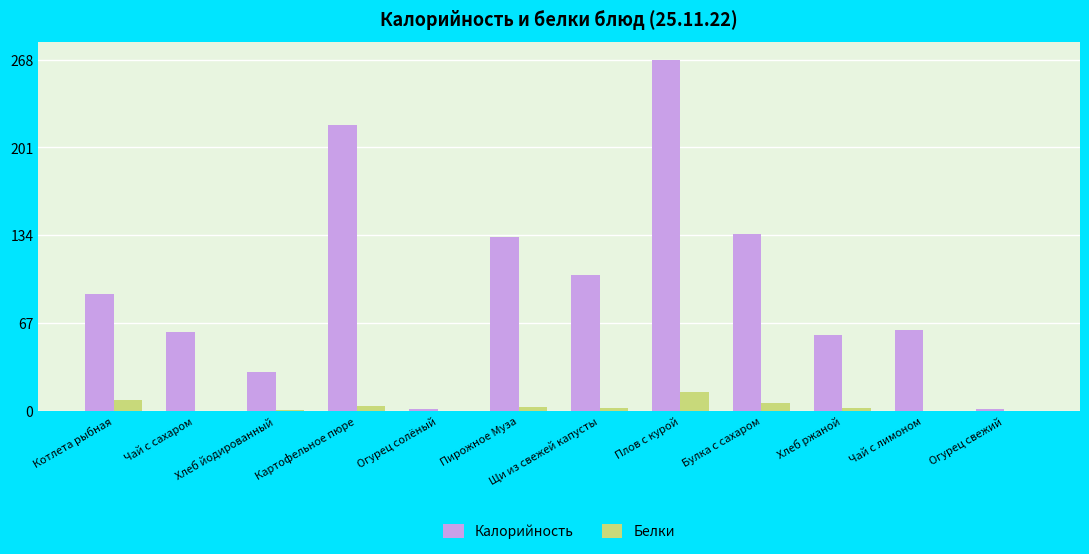

Between Хлеб йодированный and Щи из свежей капусты, which series saw the biggest shift?

Калорийность